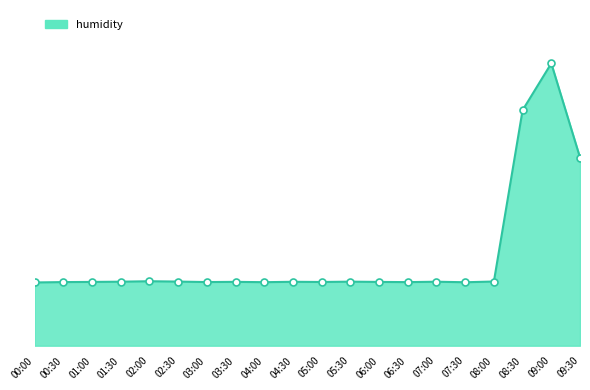

True or false: there are more than 1 points higher than both neighbors.

True